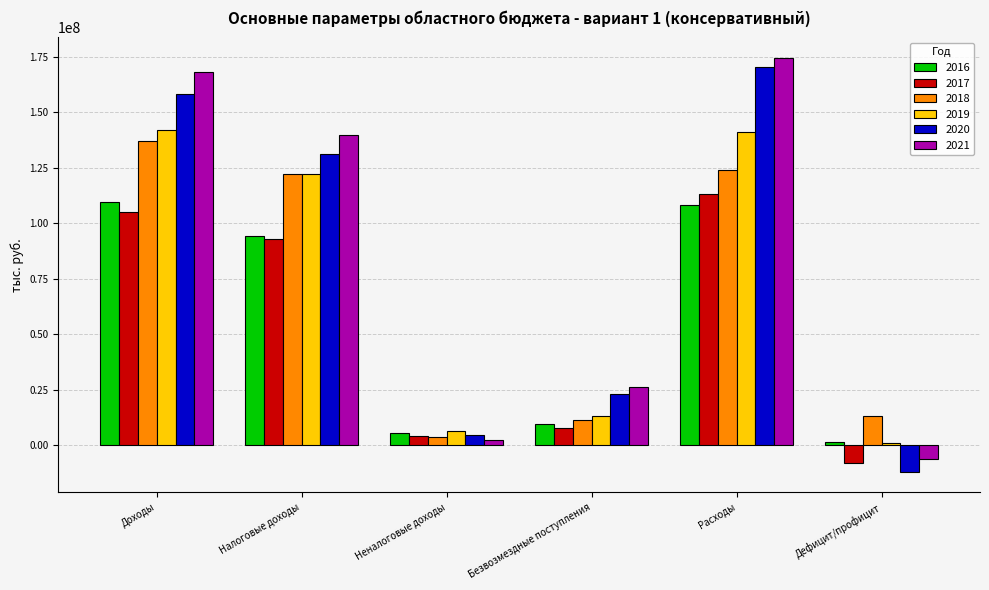

Which series has the widest spread of values?

2020